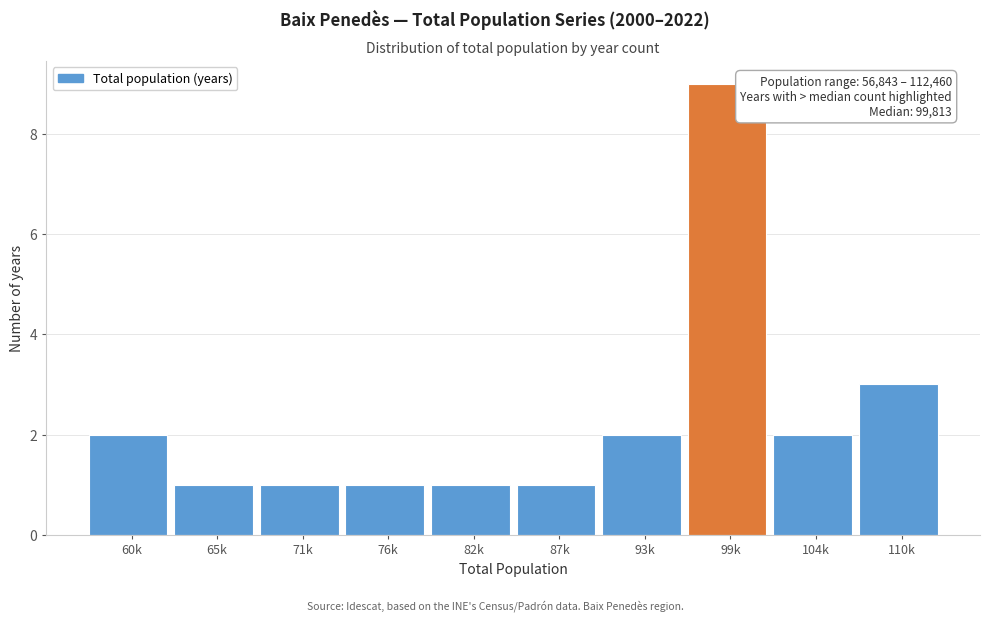

Reading left to right, extract all data points from this chart.

2	1	1	1	1	1	2	9	2	3